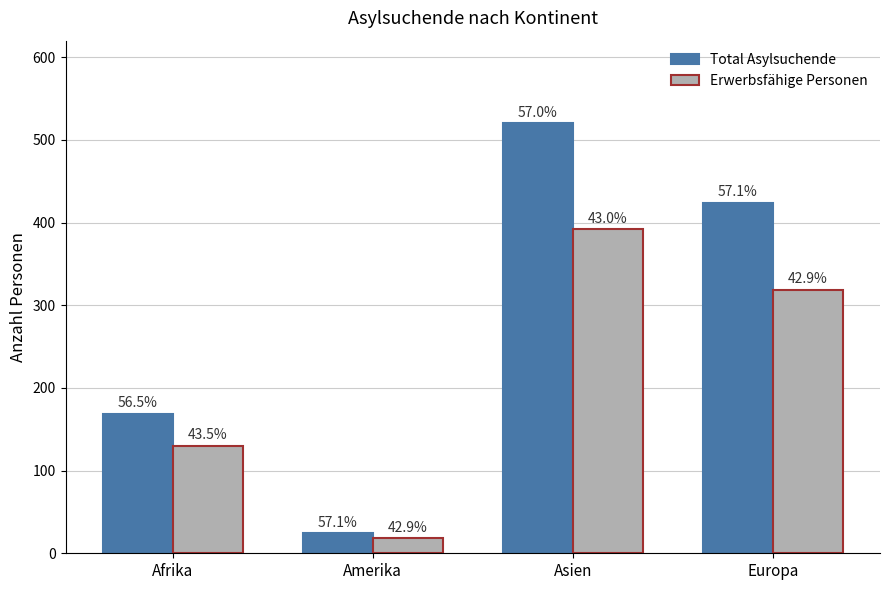

What are all the series names shown in the legend?

Total Asylsuchende, Erwerbsfähige Personen